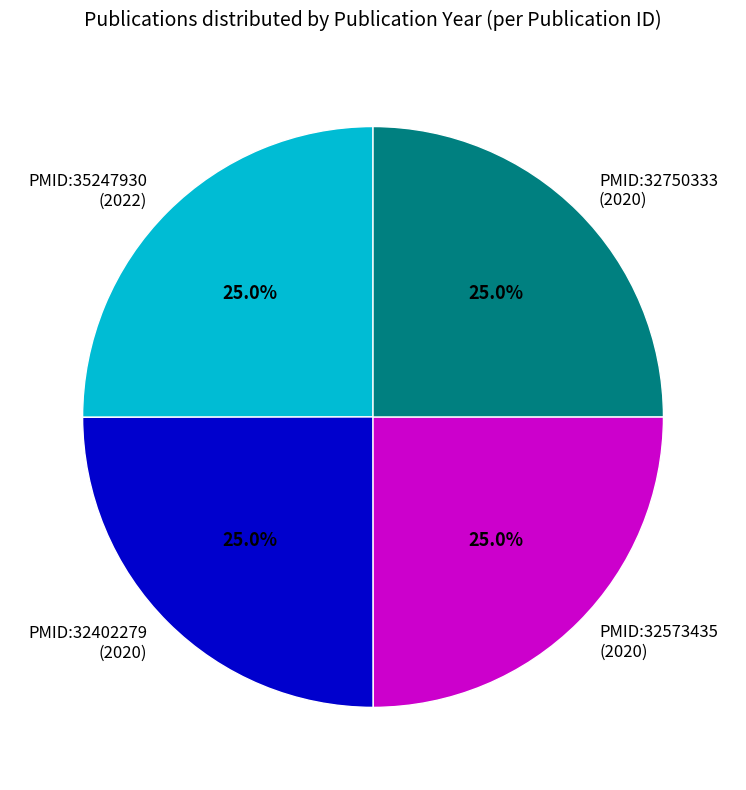

Is there a majority slice in this chart?

No